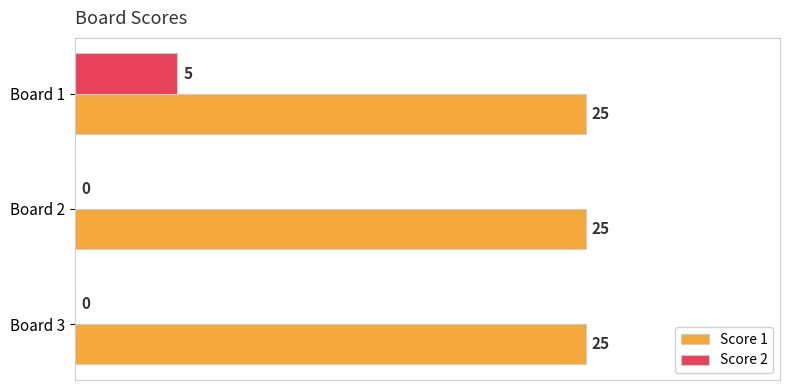

Between Board 1 and Board 3, which series saw the biggest shift?

Score 2